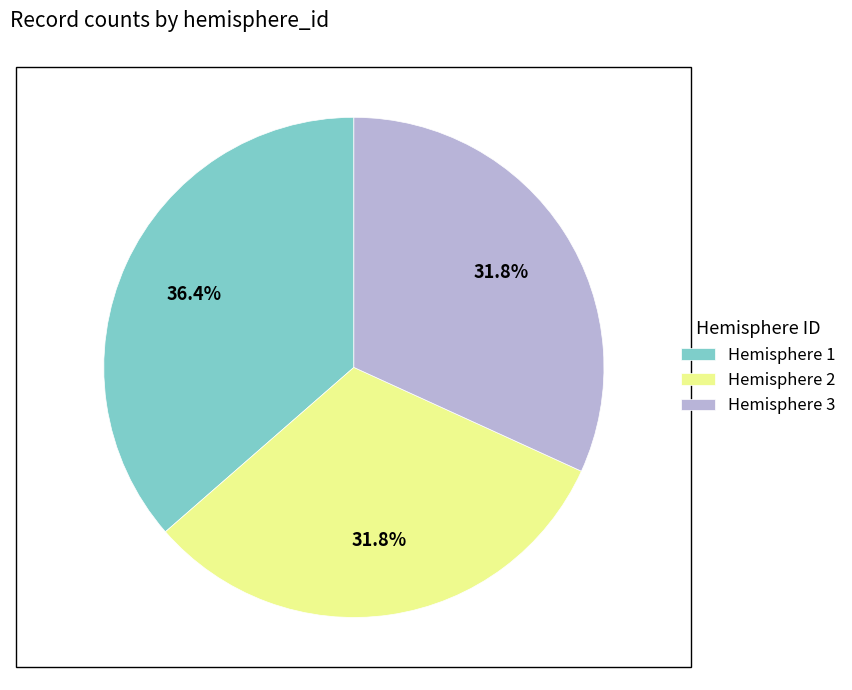

What is the ratio of the value at Hemisphere 1 to the value at Hemisphere 3?

1.1